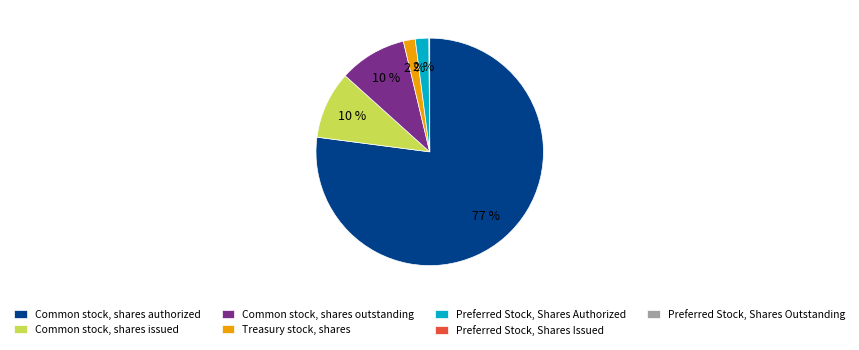

What is the ratio of the value at Common stock, shares issued to the value at Common stock, shares authorized?

0.1